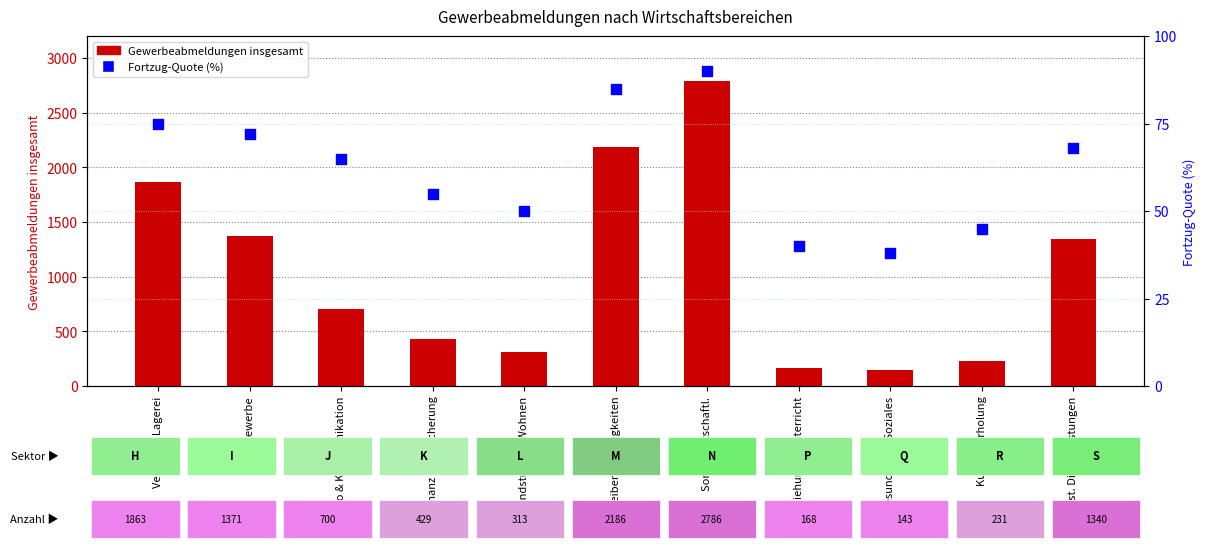

Is the value of Fortzug-Quote (%) at Info & Kommunikation greater than the value of Gewerbeabmeldungen insgesamt at Info & Kommunikation?

No